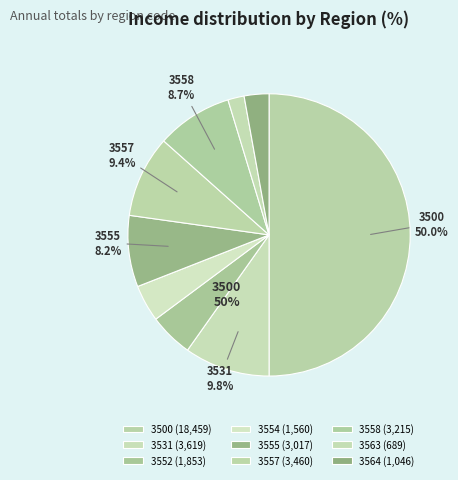

Is there a majority slice in this chart?

No